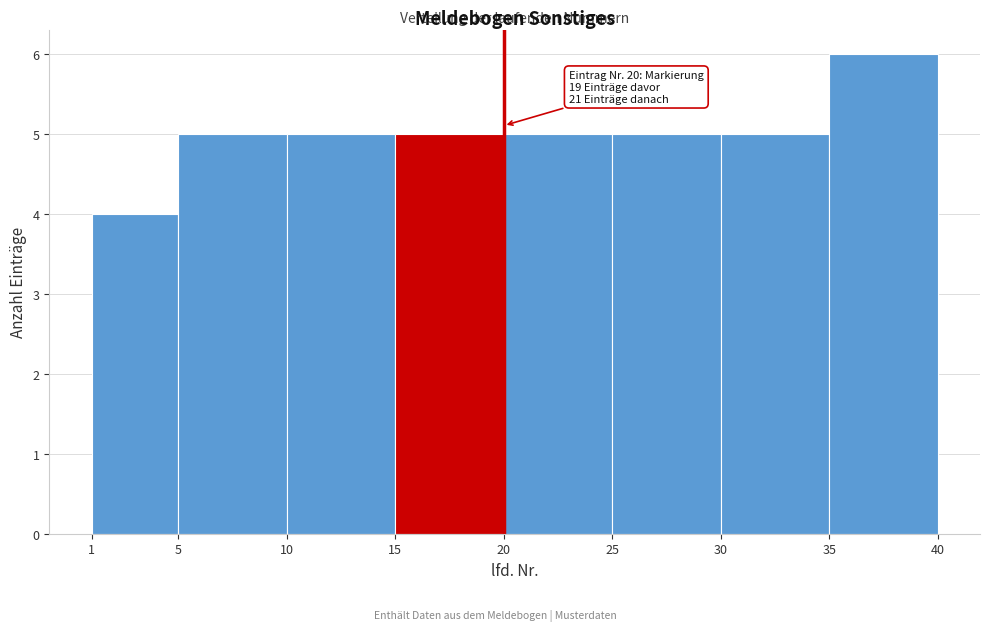

Over which range of the x-axis is the bar tallest?

35 to 40